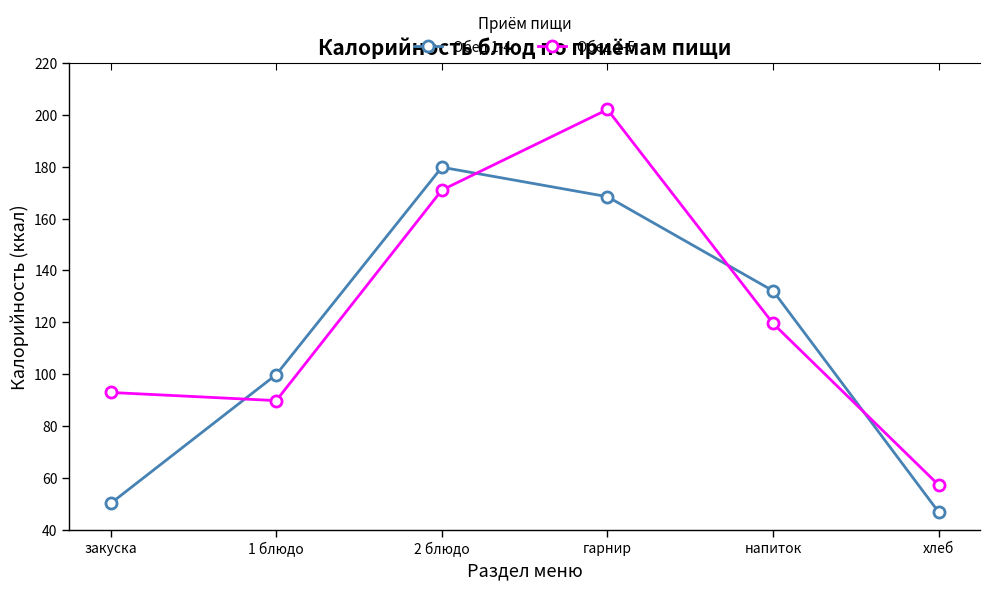

True or false: Обед 1-5 has more than 0 interior local peaks.

True